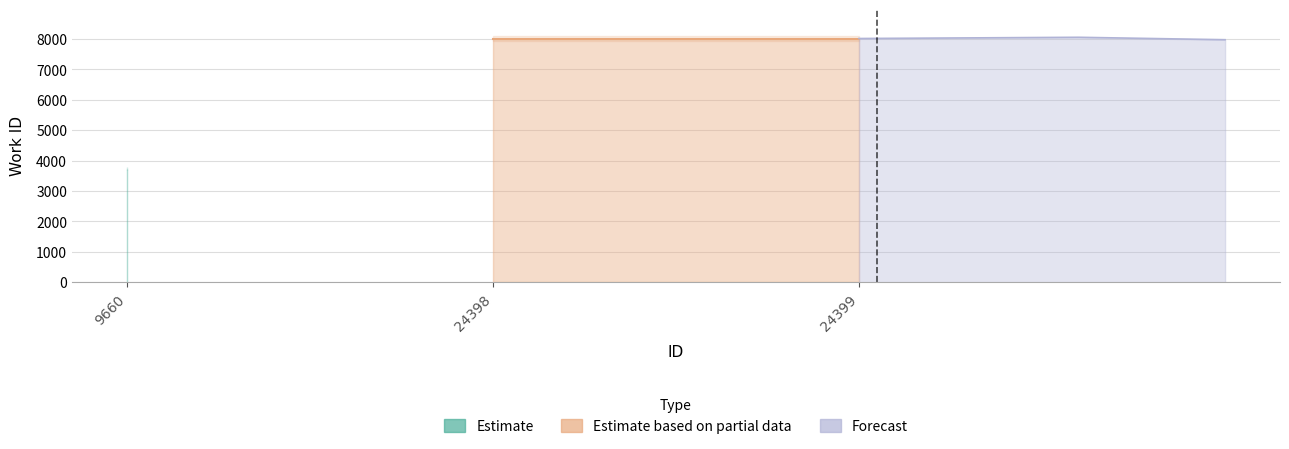

True or false: the data shows 5205 at 24398.

False